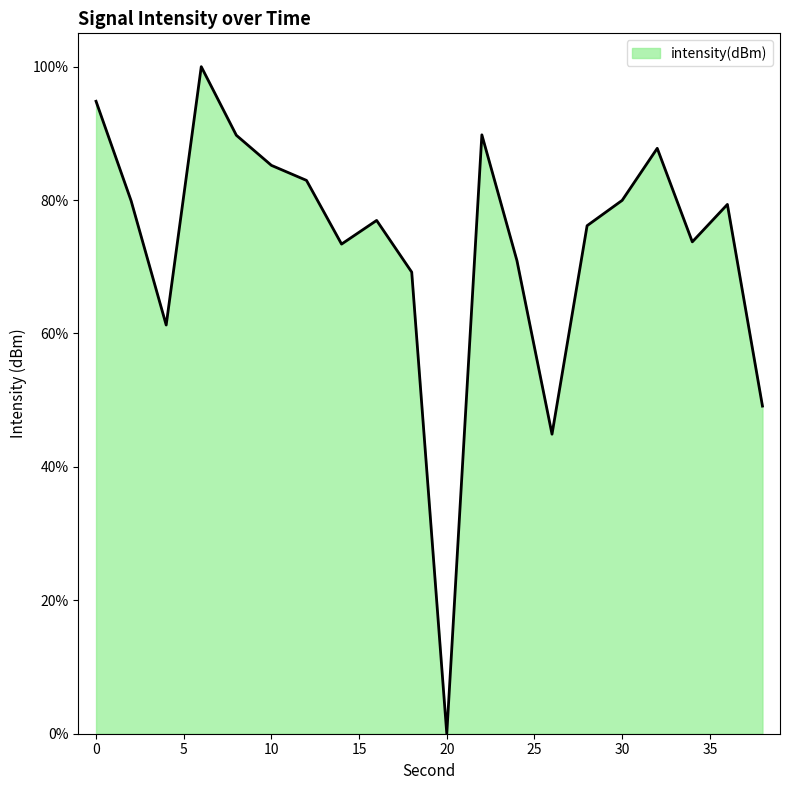

What is the greatest value displayed?

100.0